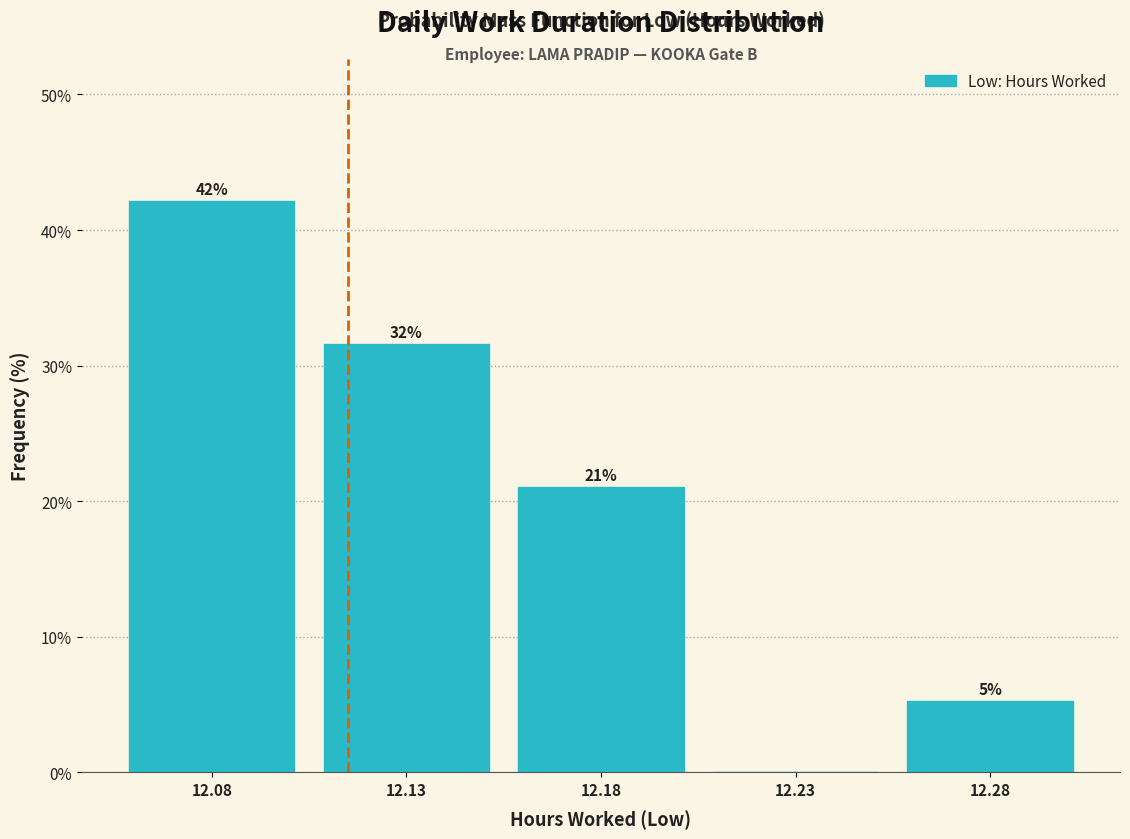

What is the sum of all values?

100.0